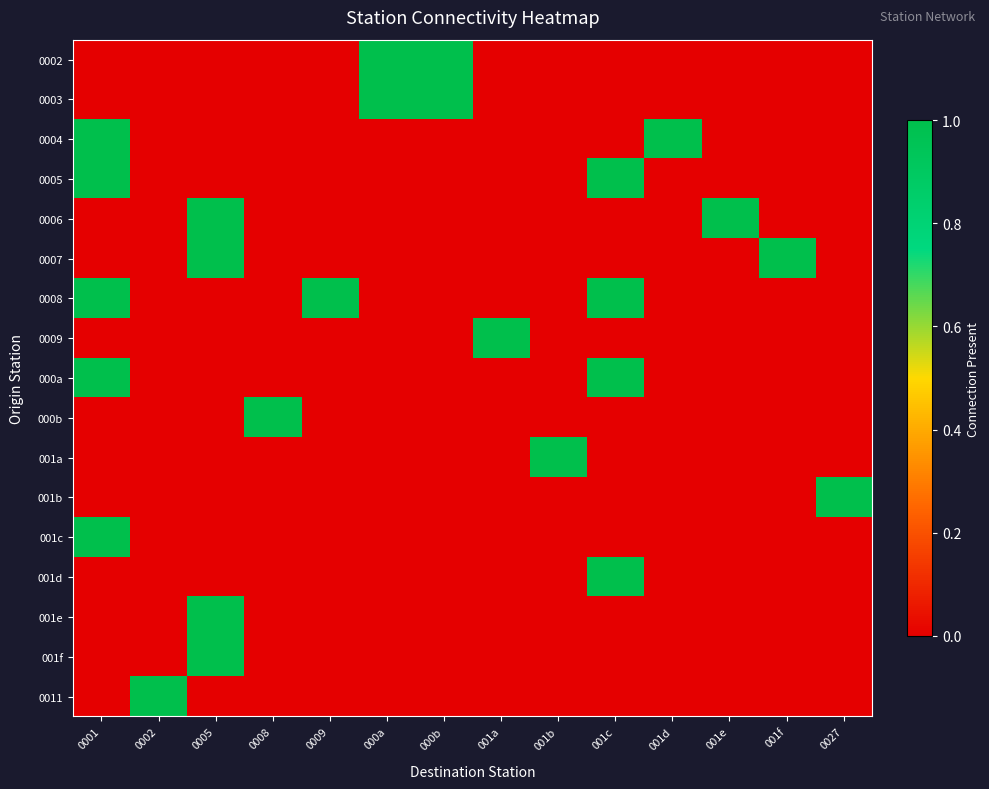

What is the spread (max minus min) of values at 0009?

1